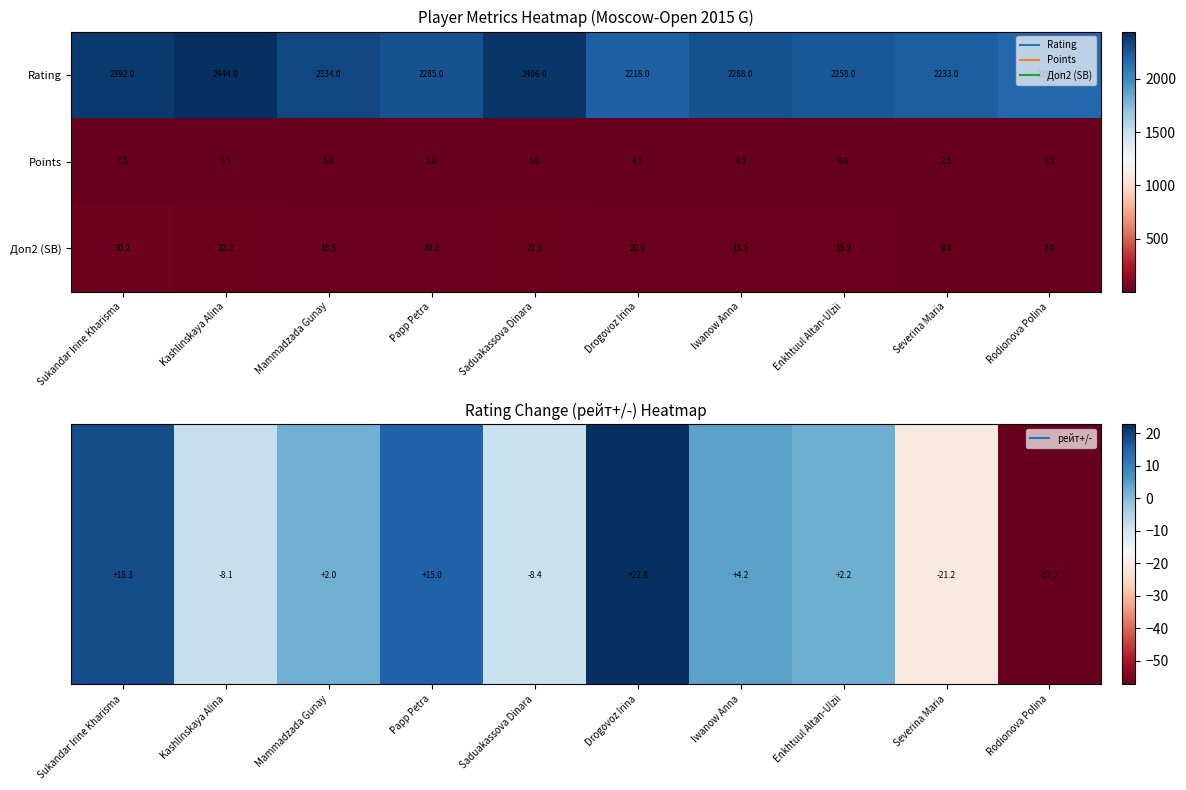

Which has a higher value, Mammadzada Gunay or Severina Maria?

Mammadzada Gunay